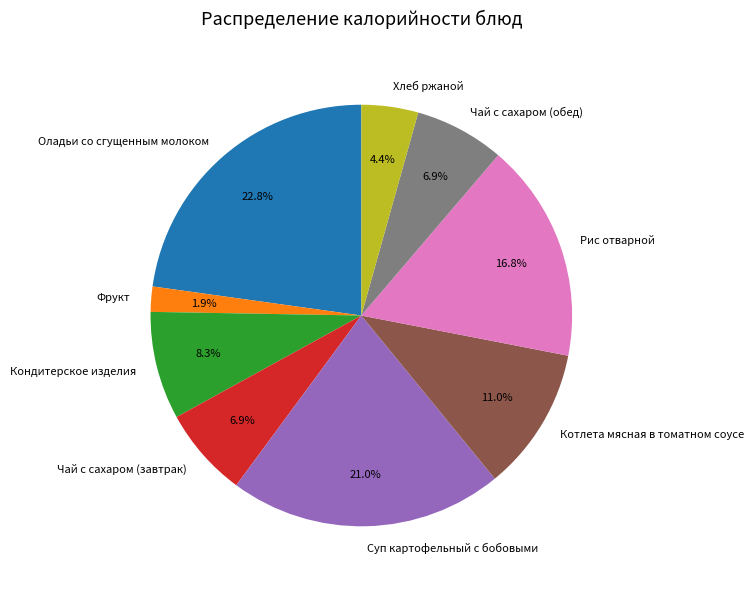

What portion of the pie excludes Кондитерское изделия?

91.7%